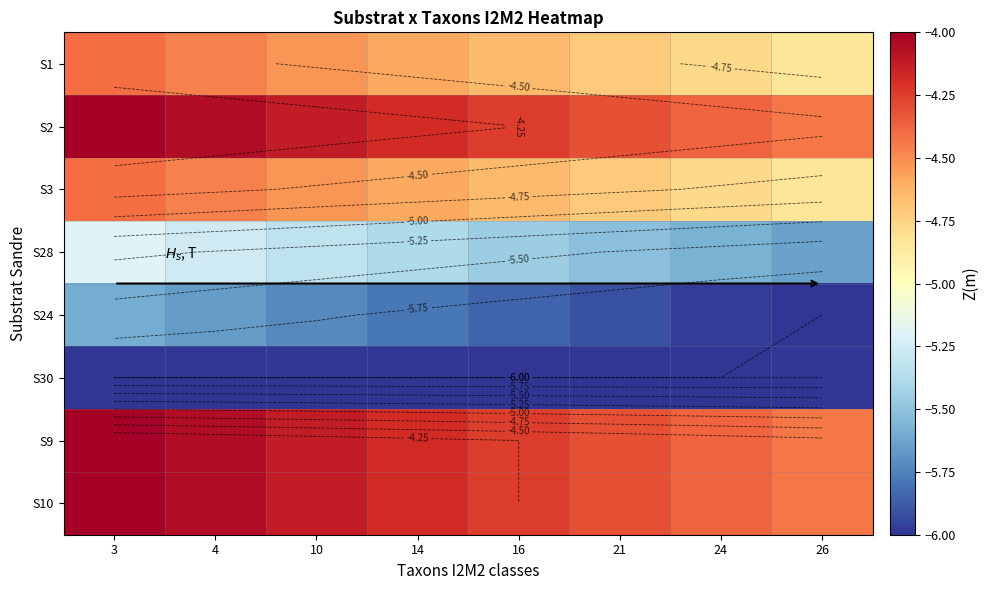

Count the number of categories in the chart.

8